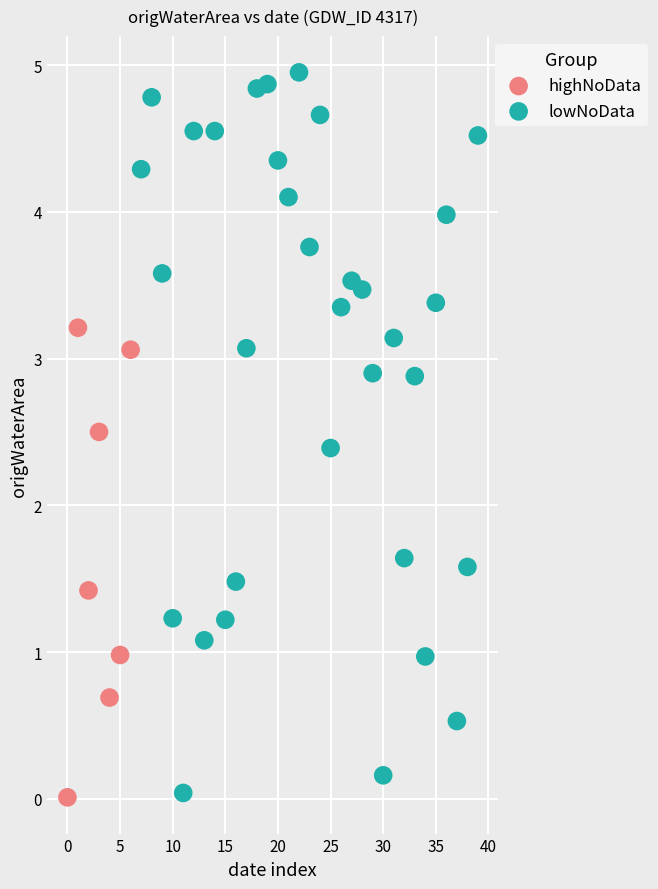

Which series has the largest Y range (max minus min)?

lowNoData